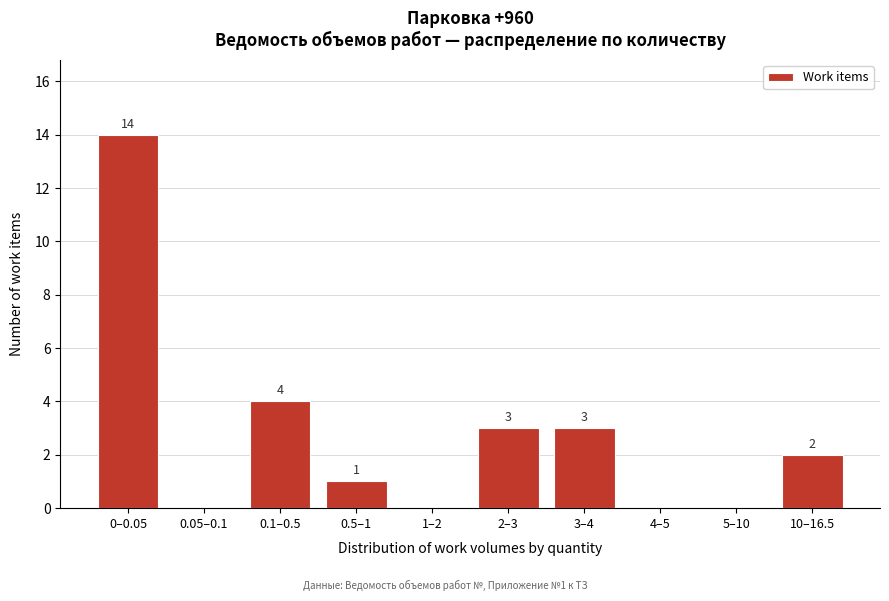

Reading left to right, what are all the values shown in this chart?

0–0.05=14	0.05–0.1=0	0.1–0.5=4	0.5–1=1	1–2=0	2–3=3	3–4=3	4–5=0	5–10=0	10–16.5=2